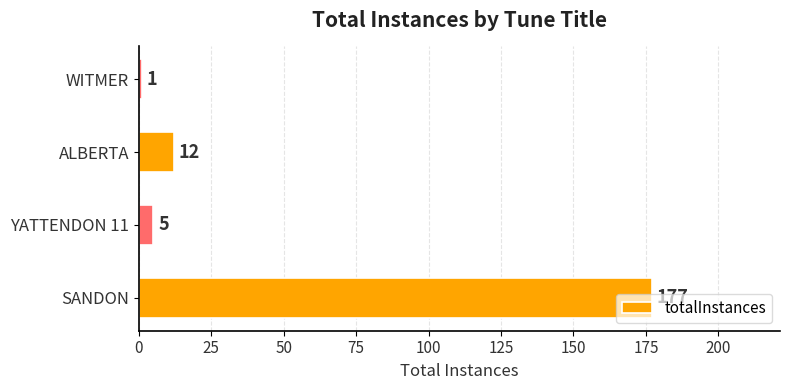

The chart shows a value of 1 at WITMER. True or false?

True